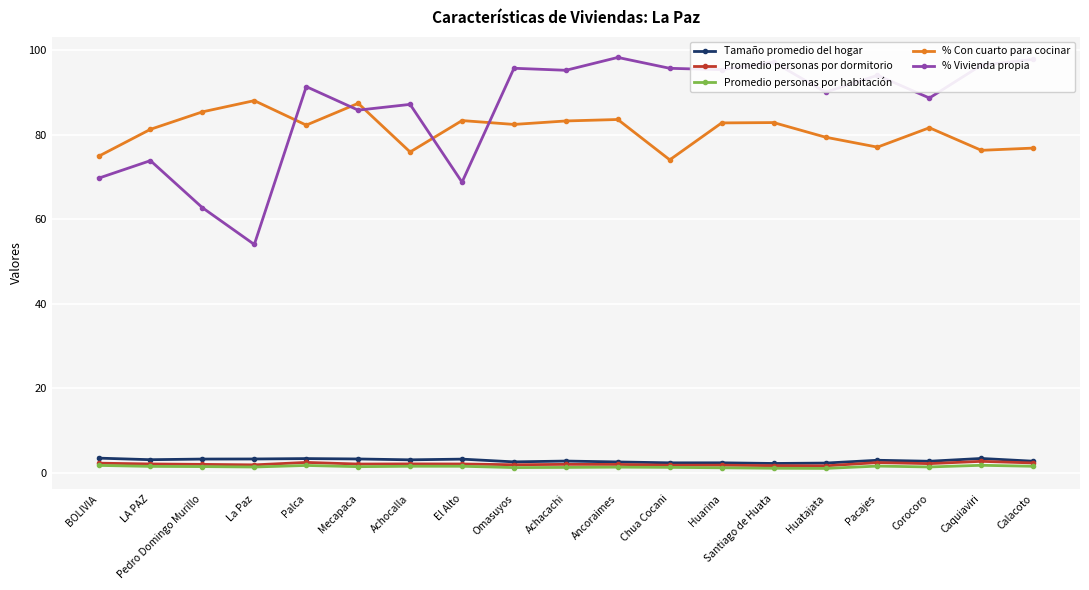

What is the label of the 8th point from the right?

Chua Cocani